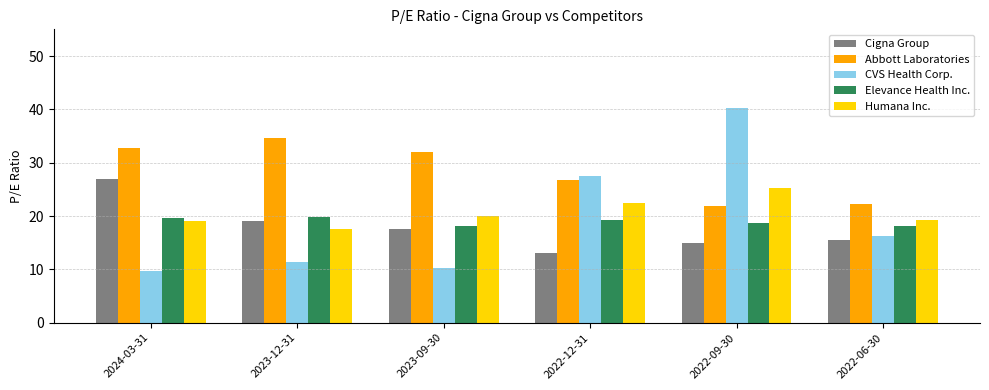

What is the label of the 1st bar from the right?

2022-06-30